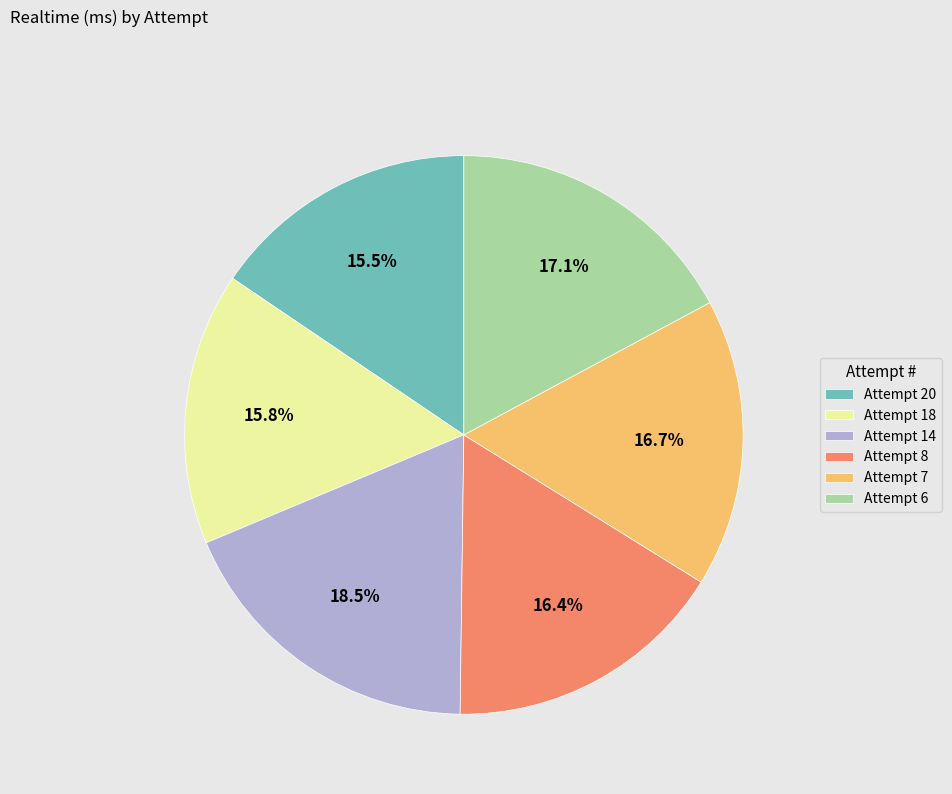

The Attempt 6 slice represents 4% of the pie. True or false?

False